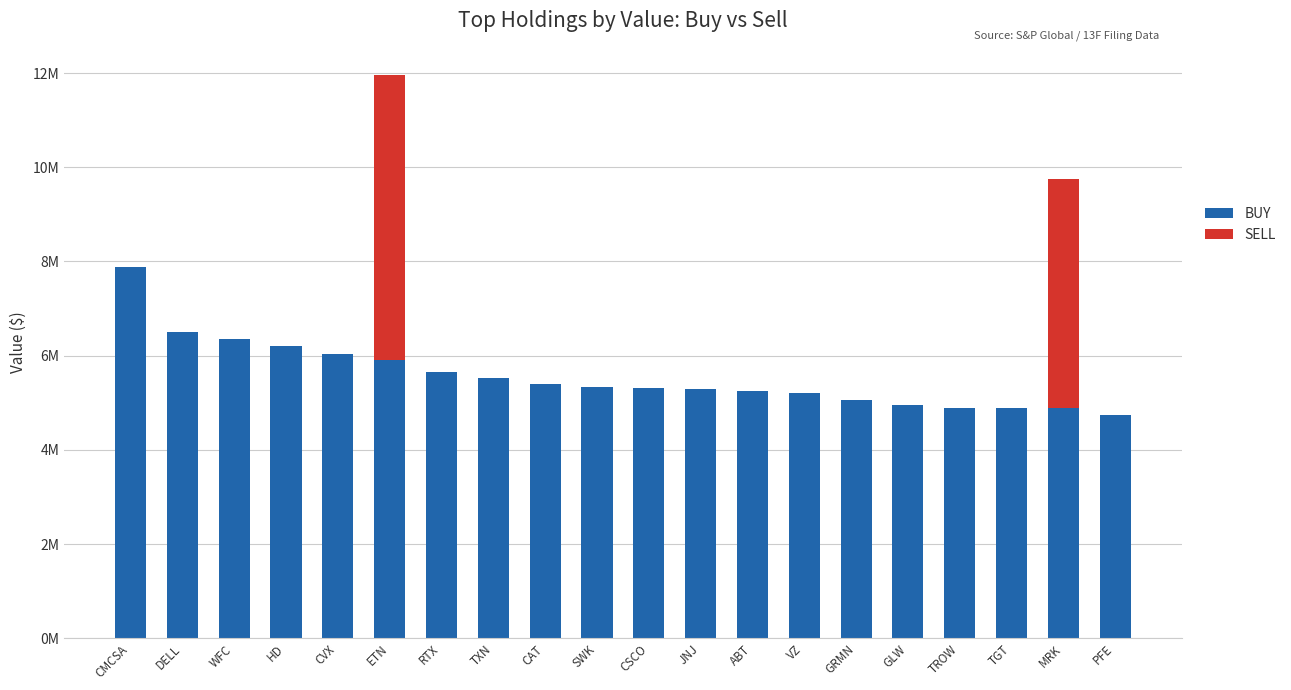

Which has a higher value, VZ or TROW?

VZ